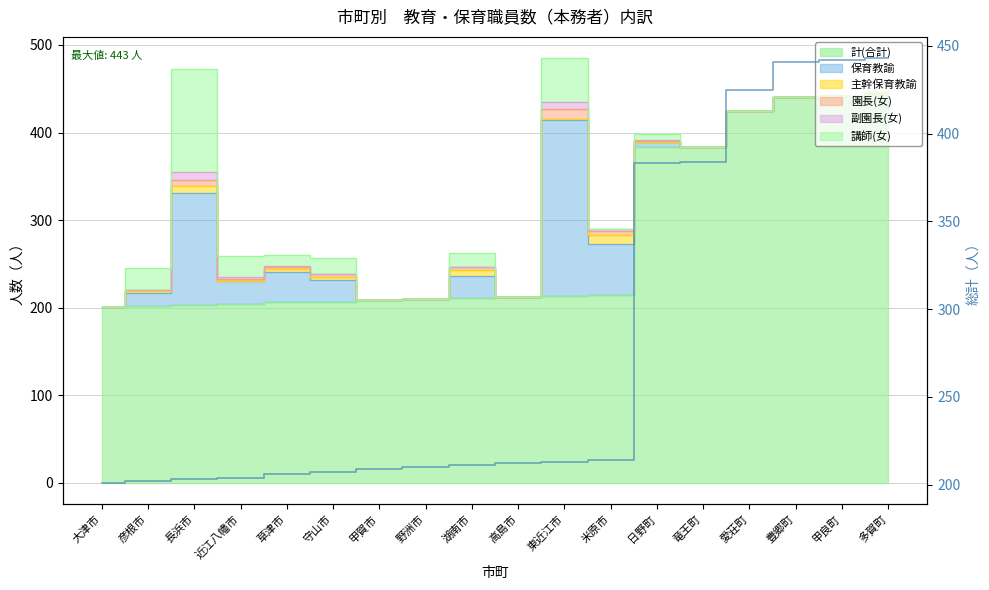

Is it true that the value at 長浜市 is 81?

False